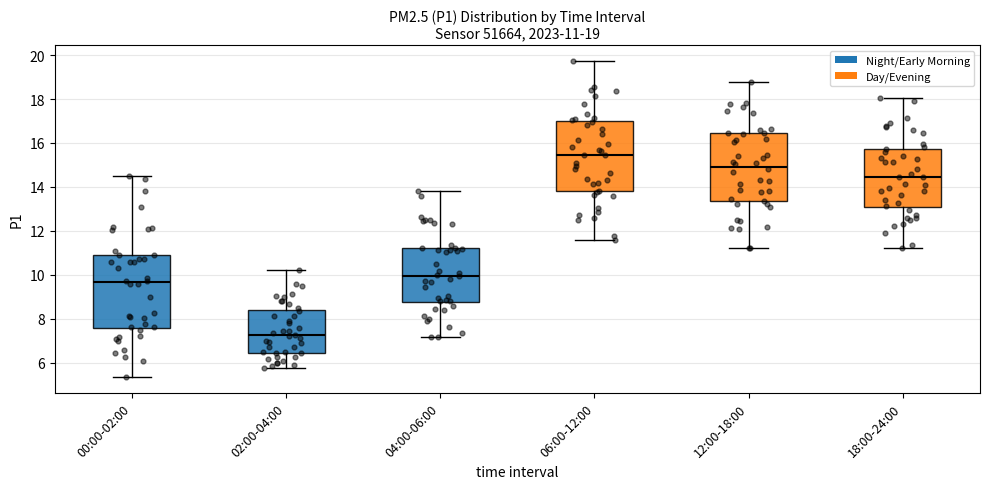

Which box has the lowest median line?

02:00-04:00